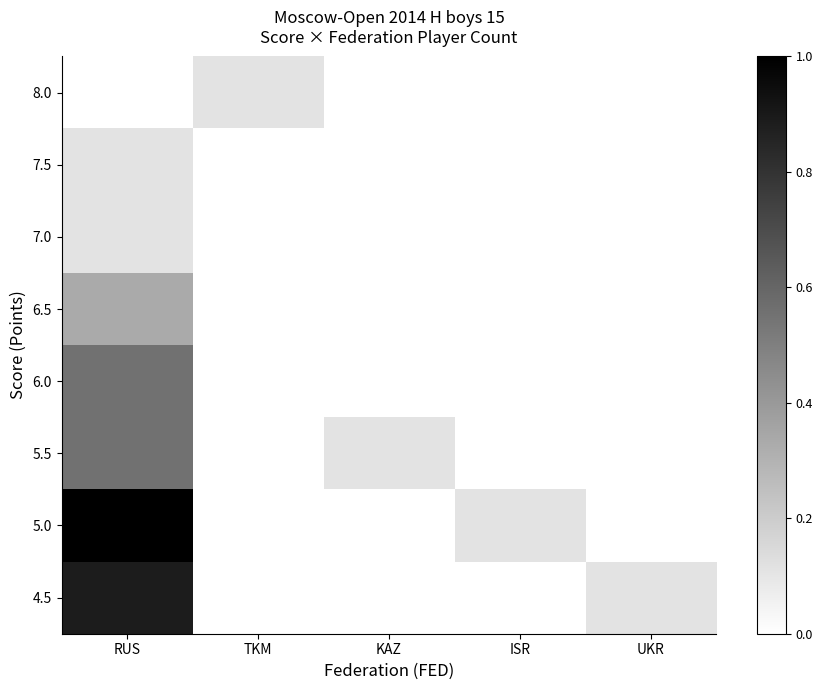

Reading left to right, list all the values displayed in this chart.

8.0: RUS=0.0	TKM=0.1	KAZ=0.0	ISR=0.0	UKR=0.0
7.5: RUS=0.1	TKM=0.0	KAZ=0.0	ISR=0.0	UKR=0.0
7.0: RUS=0.1	TKM=0.0	KAZ=0.0	ISR=0.0	UKR=0.0
6.5: RUS=0.3	TKM=0.0	KAZ=0.0	ISR=0.0	UKR=0.0
6.0: RUS=0.6	TKM=0.0	KAZ=0.0	ISR=0.0	UKR=0.0
5.5: RUS=0.6	TKM=0.0	KAZ=0.1	ISR=0.0	UKR=0.0
5.0: RUS=1.0	TKM=0.0	KAZ=0.0	ISR=0.1	UKR=0.0
4.5: RUS=0.9	TKM=0.0	KAZ=0.0	ISR=0.0	UKR=0.1